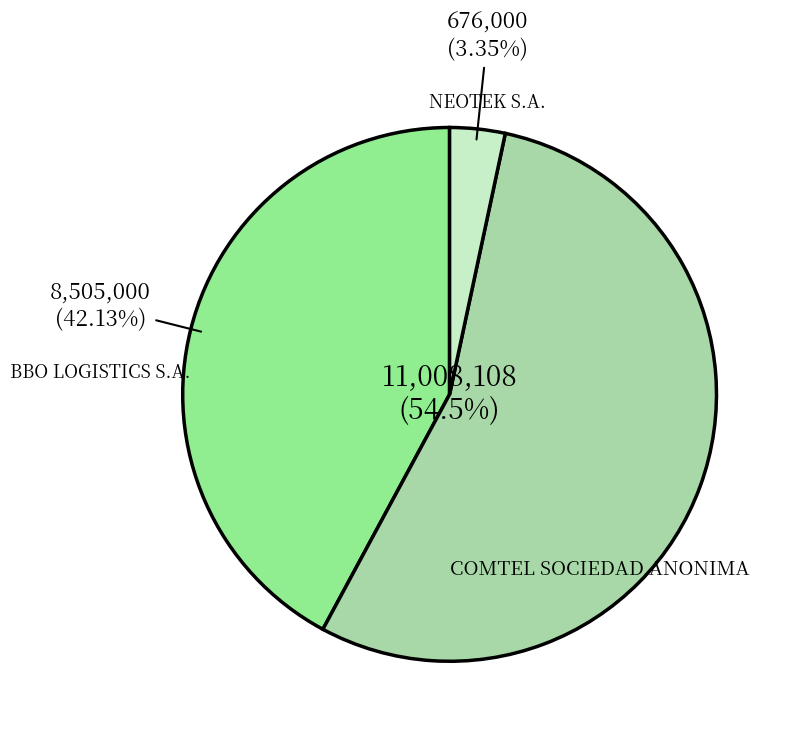

Does any single category account for the majority?

Yes